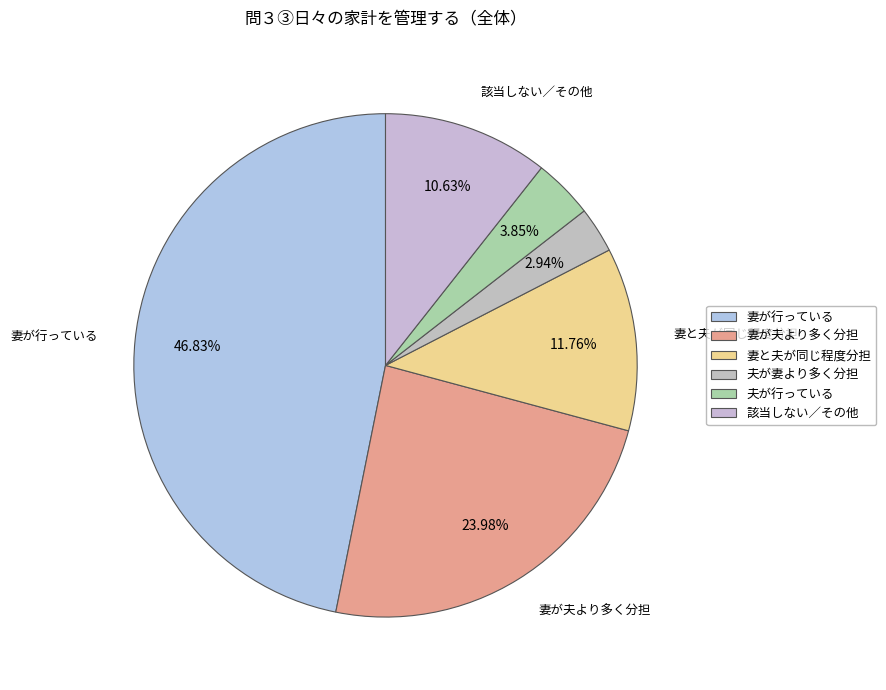

To the nearest percent, what portion does 該当しない／その他 represent?

11%